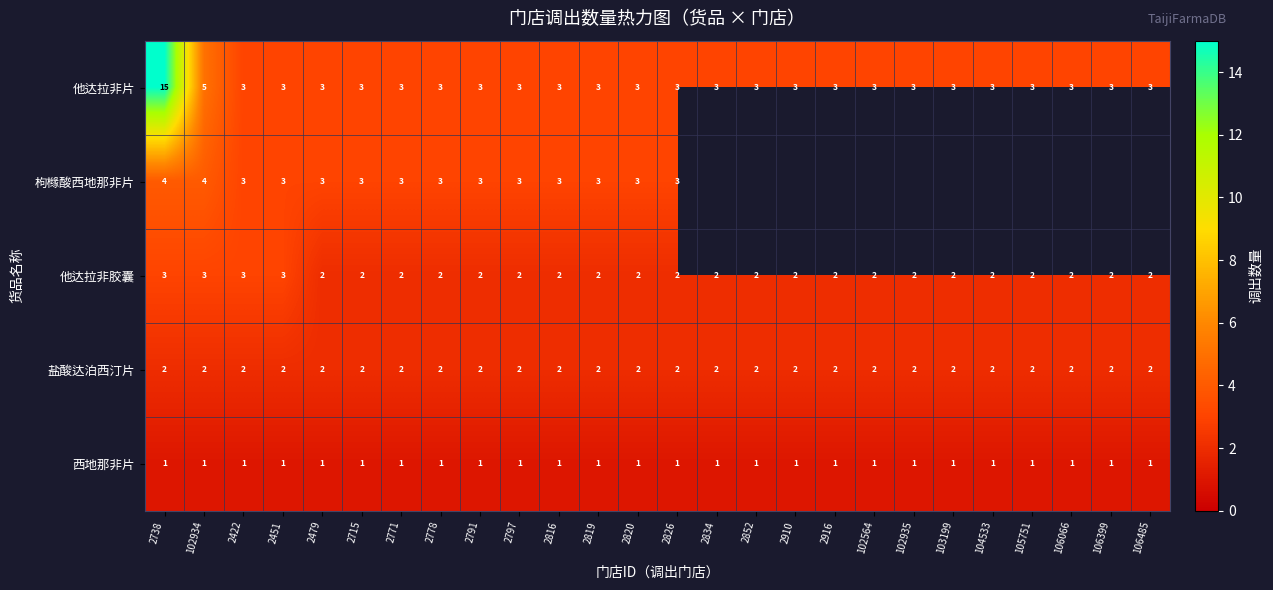

The 西地那非片 series shows 0.6 at 102935. True or false?

False